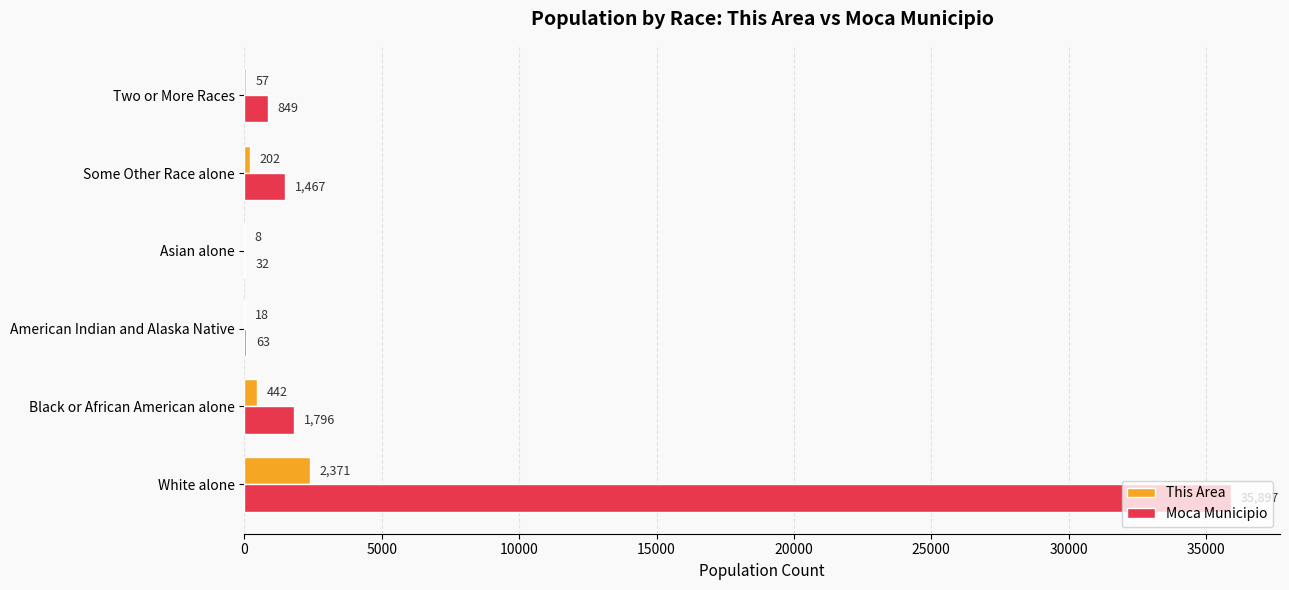

Which series has the widest spread of values?

Moca Municipio